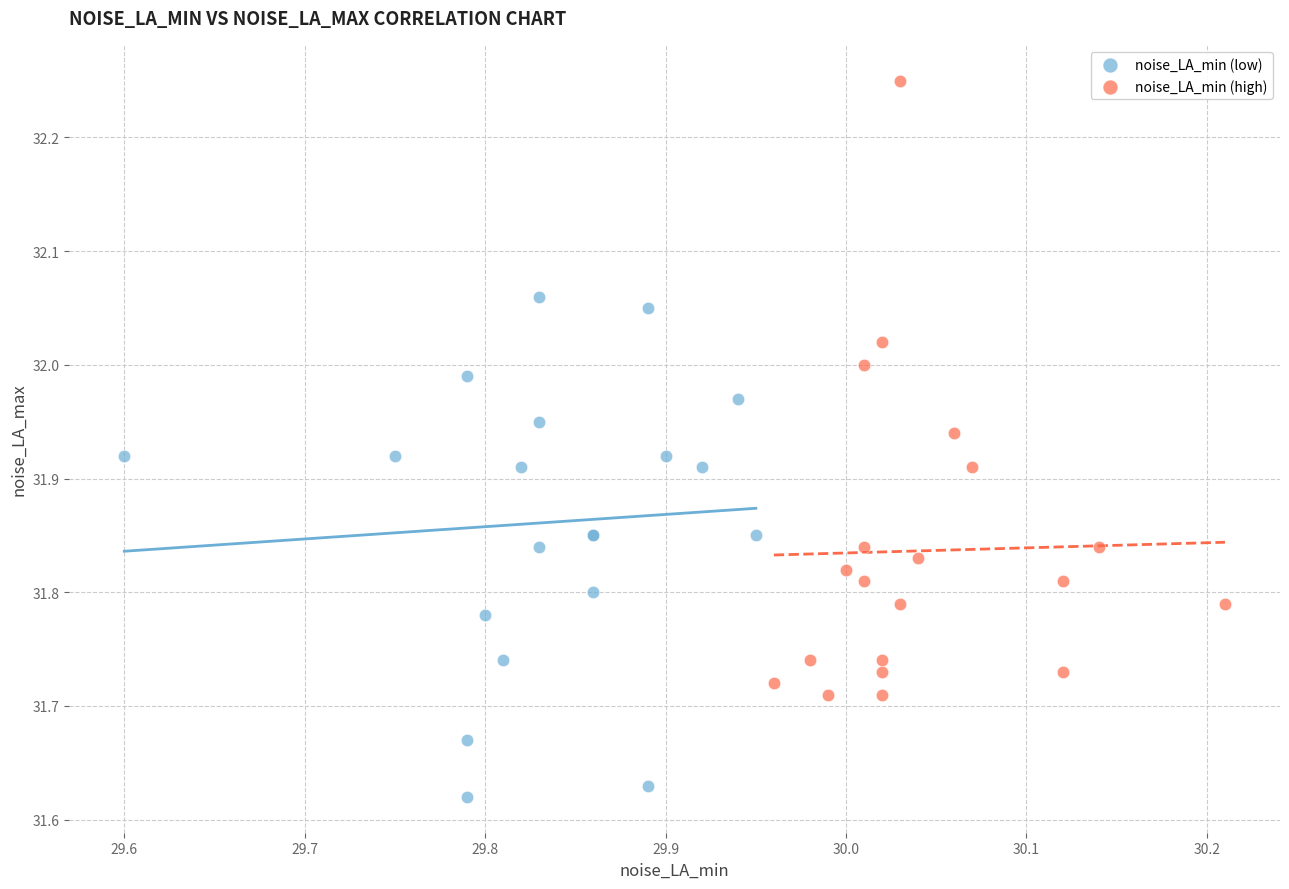

Which series reaches the minimum Y coordinate?

noise_LA_min (low)